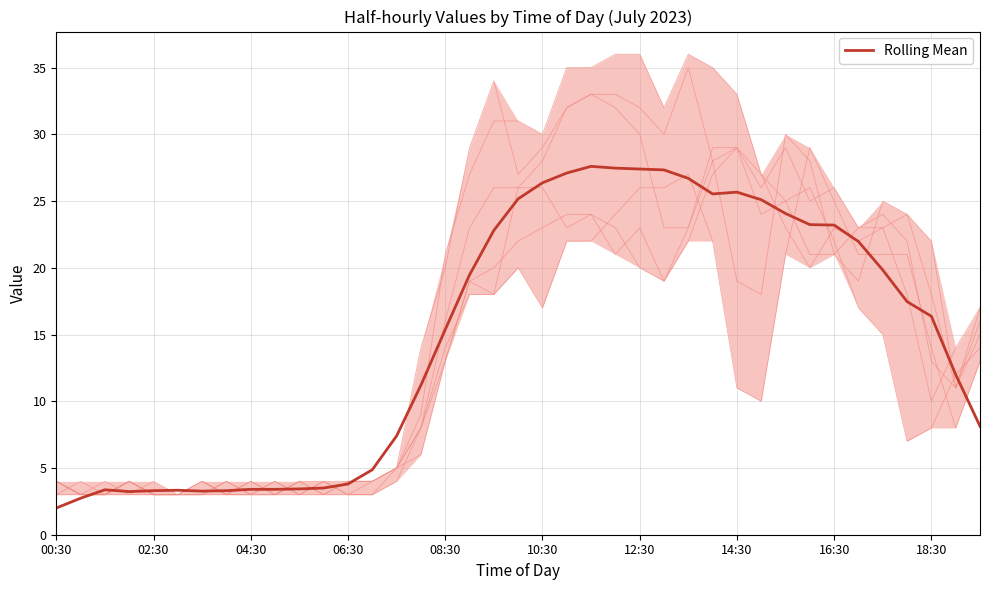

At which label is Rolling Mean closest to 14?

08:30